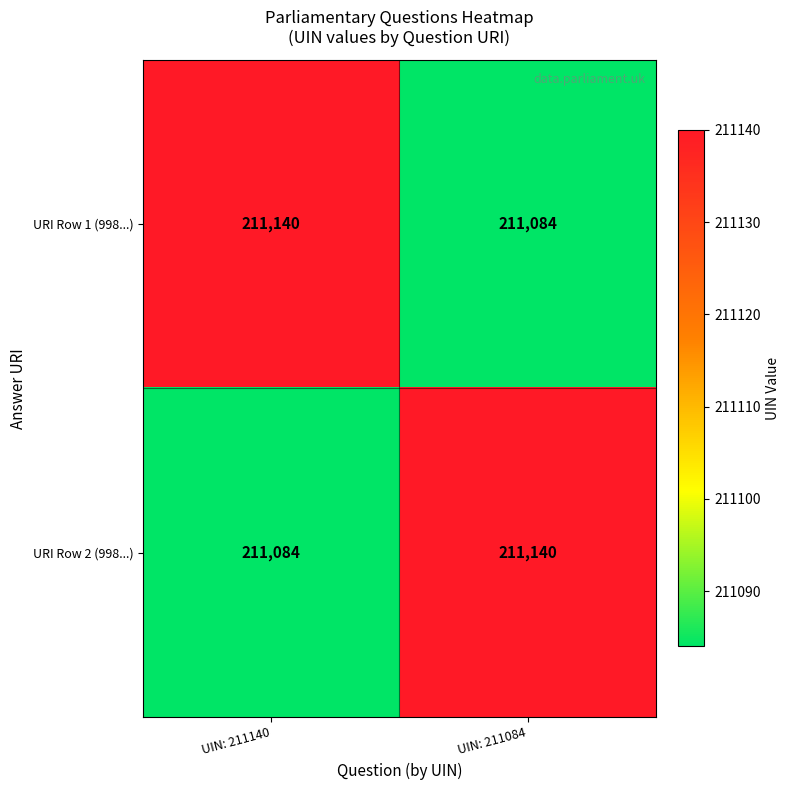

What is the minimum value shown in the chart?

211084